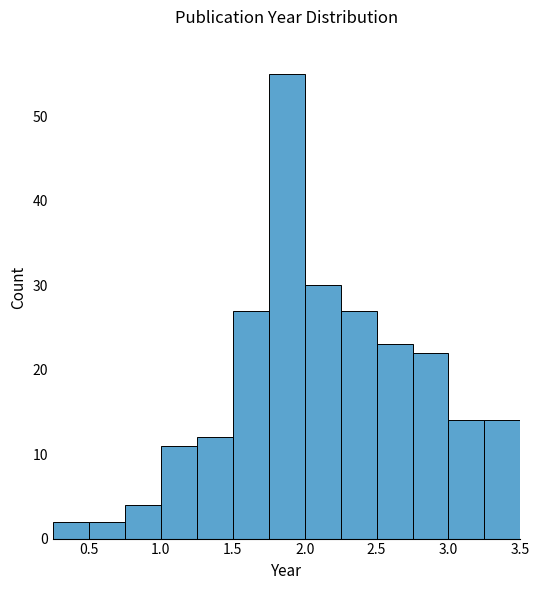

Reading left to right, transcribe this chart: for each bar, give the range it covers on the x-axis and its height. The values are not printed on the chart, so give them approximately, as read against the axis.

0.25 to 0.50: 2
0.50 to 0.75: 2
0.75 to 1.00: 4
1.00 to 1.25: 11
1.25 to 1.50: 12
1.50 to 1.75: 27
1.75 to 2.00: 55
2.00 to 2.25: 30
2.25 to 2.50: 27
2.50 to 2.75: 23
2.75 to 3.00: 22
3.00 to 3.25: 14
3.25 to 3.50: 14